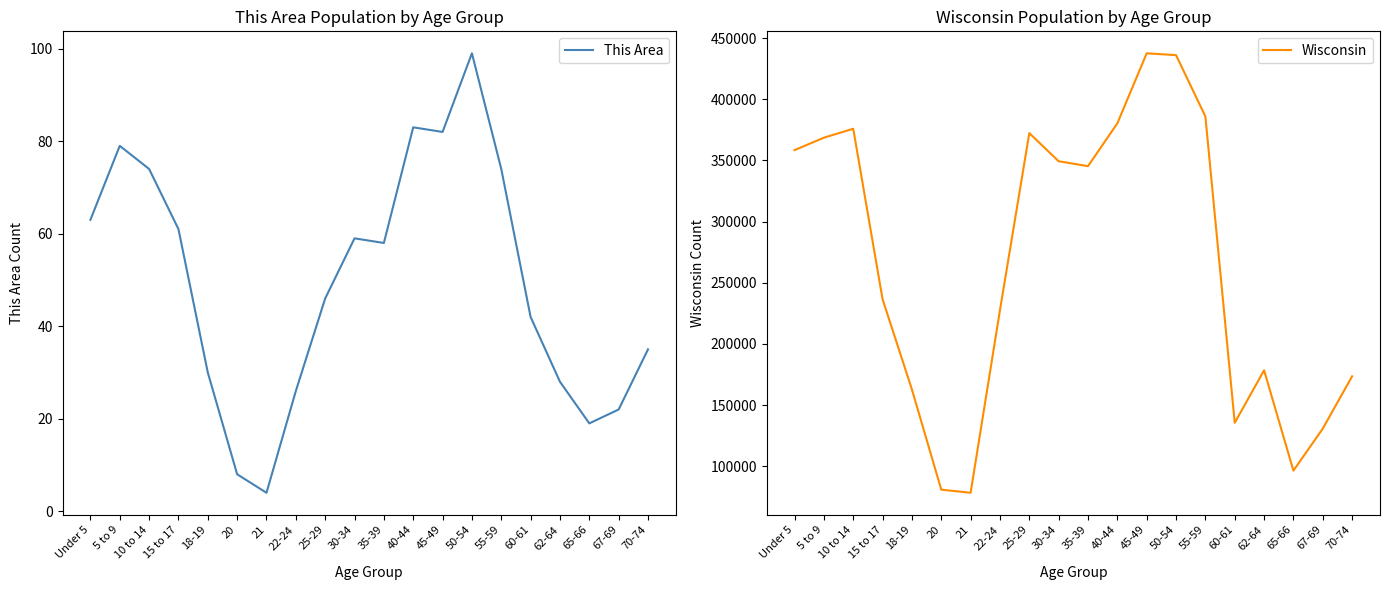

What is the value of the Wisconsin point at the 19th from the left?

130713